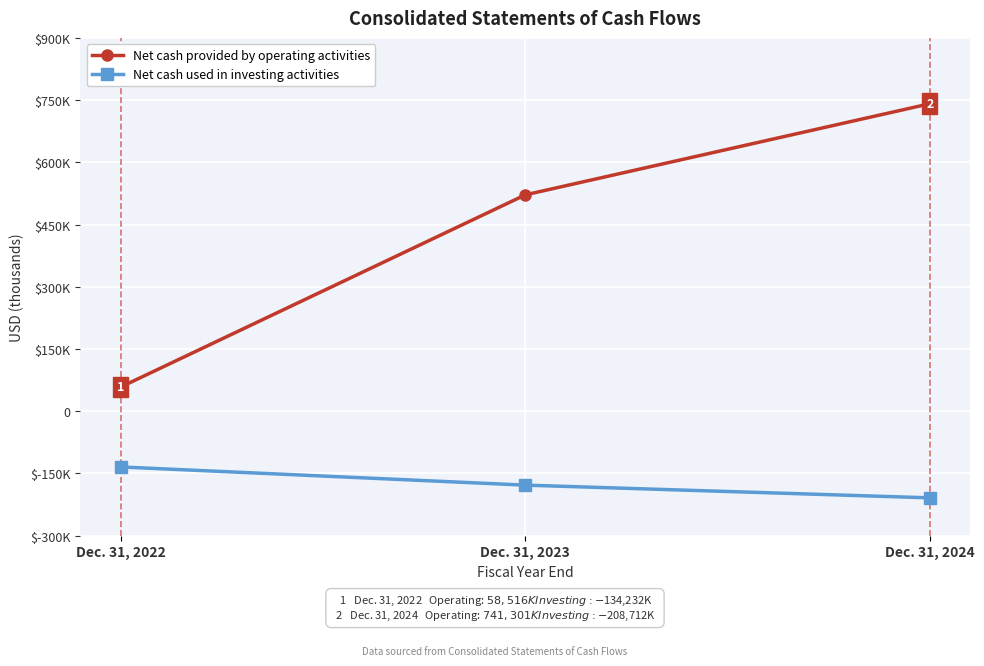

The value of Net cash provided by operating activities at Dec. 31, 2024 is 1257364. True or false?

False